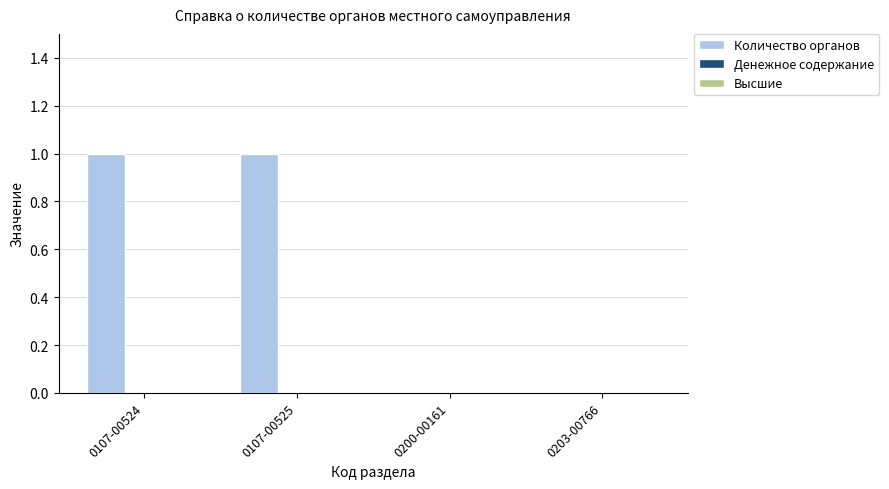

How many data points does each series have?

4